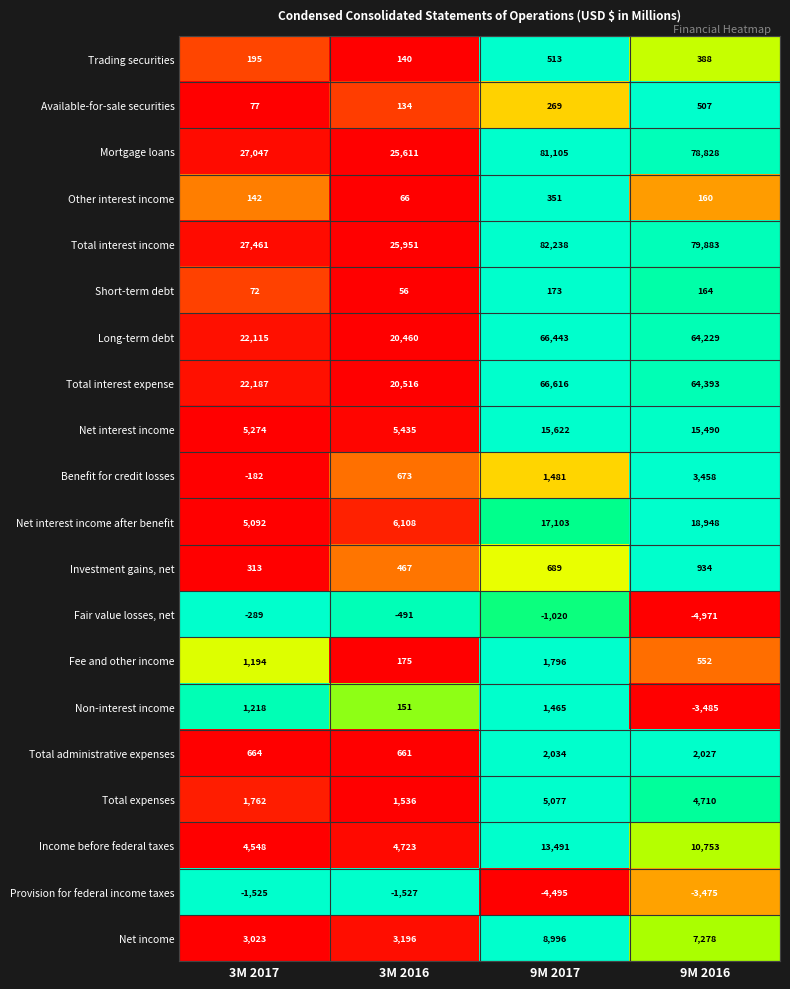

The value of Provision for federal income taxes at 9M 2017 is -4495. True or false?

True